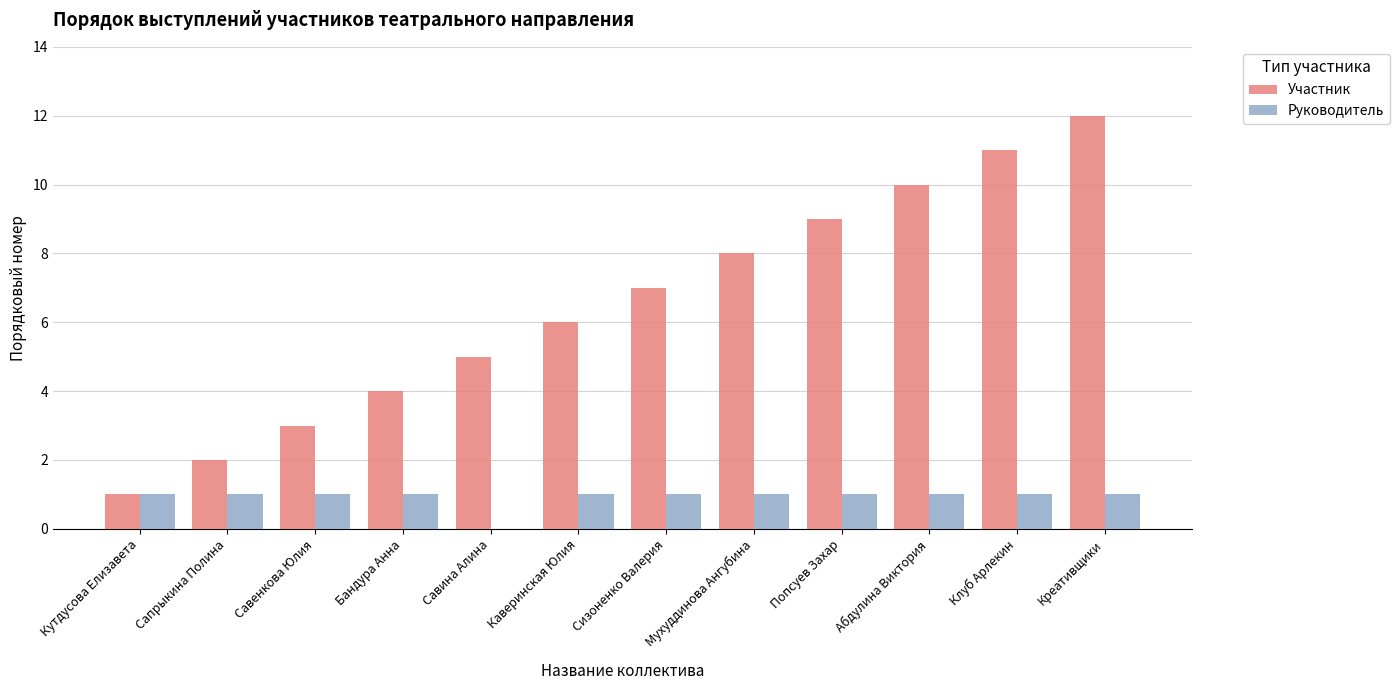

What is the greatest value displayed?

12